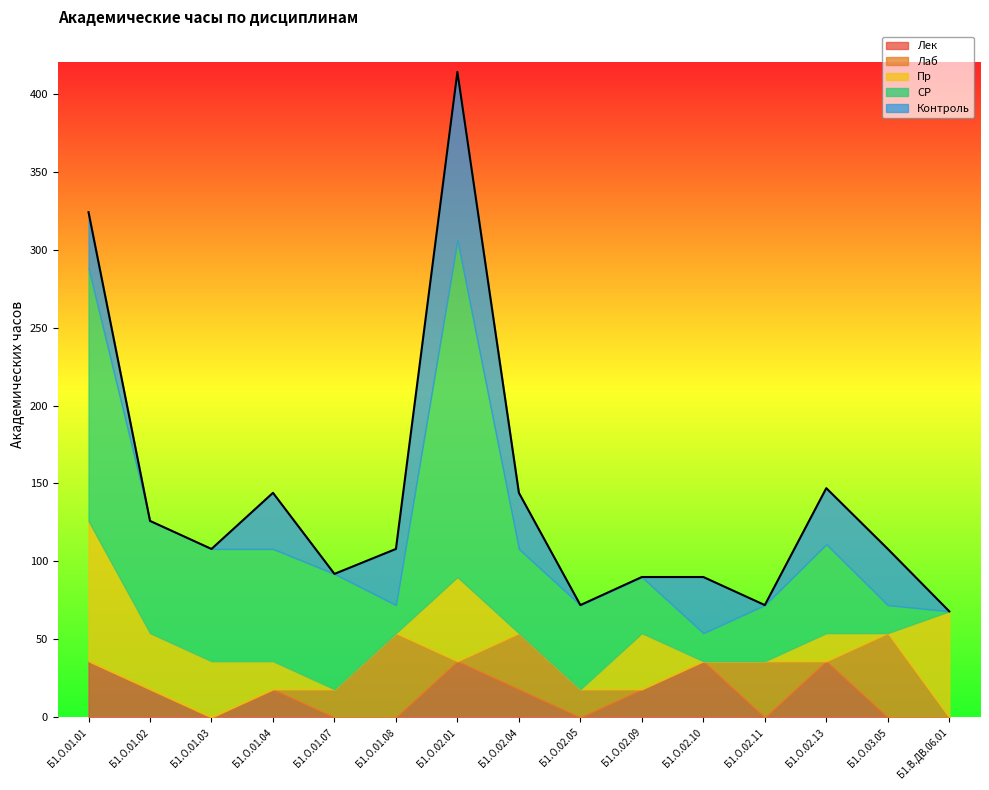

Does the chart display data point markers on the line(s)?

No